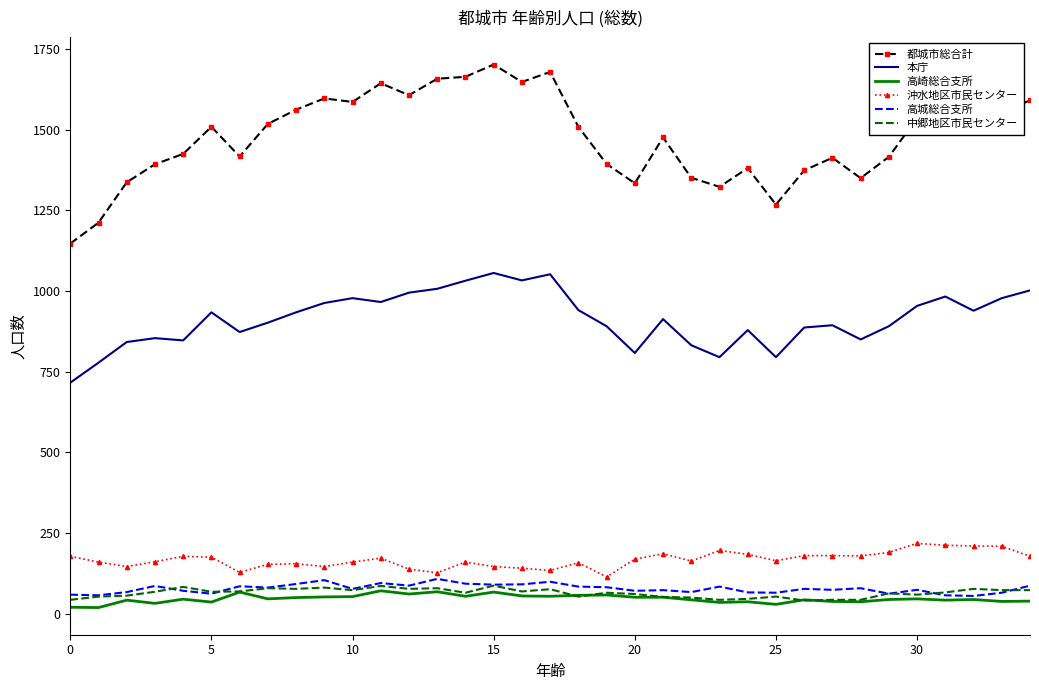

Which series has the largest total across all categories?

都城市総合計